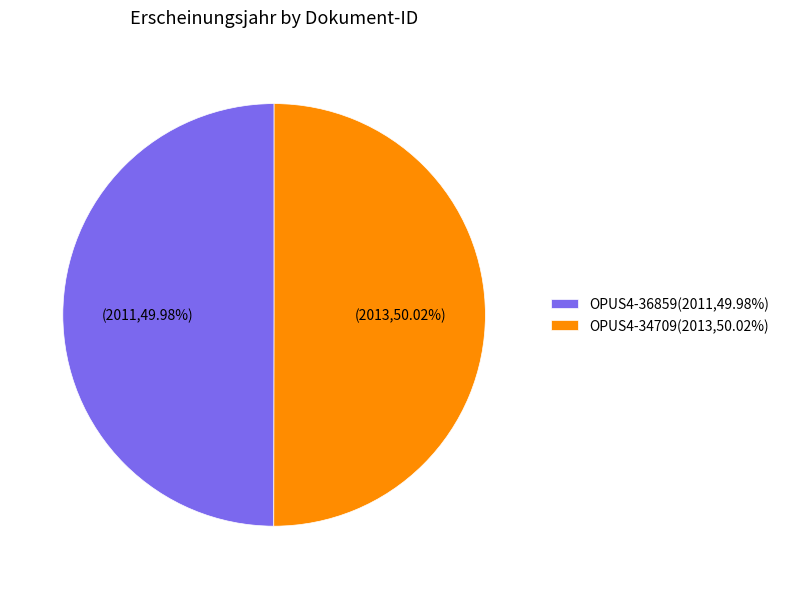

To the nearest percent, what is the combined percentage of OPUS4-34709 and OPUS4-36859?

100%